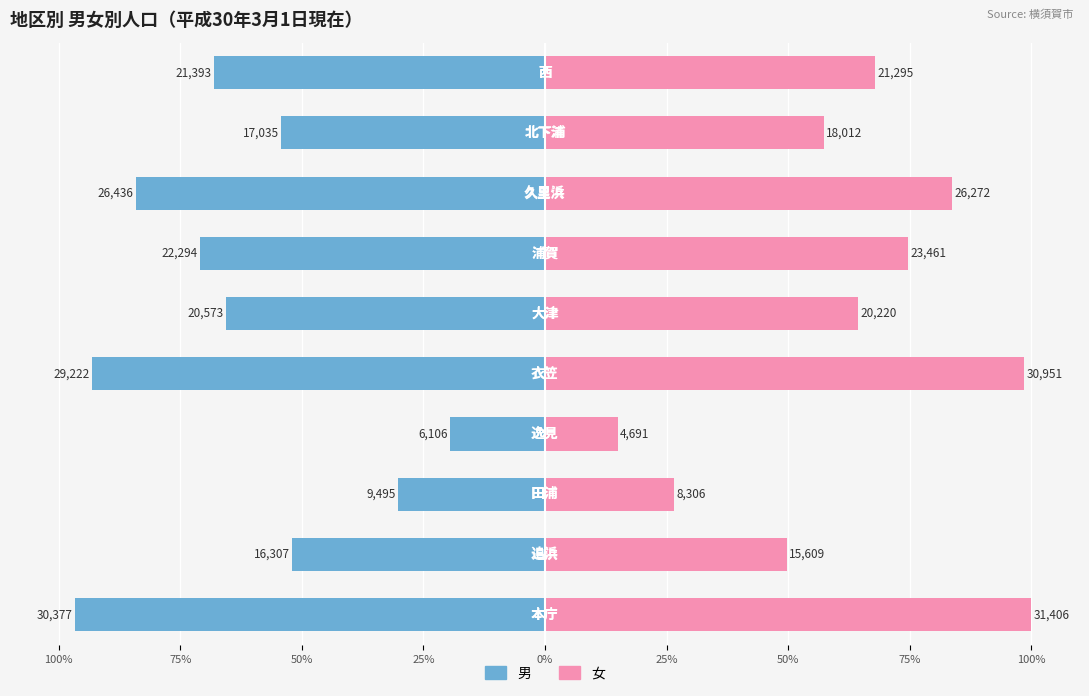

What is the approximate value of 男 at 25%?

-65.5